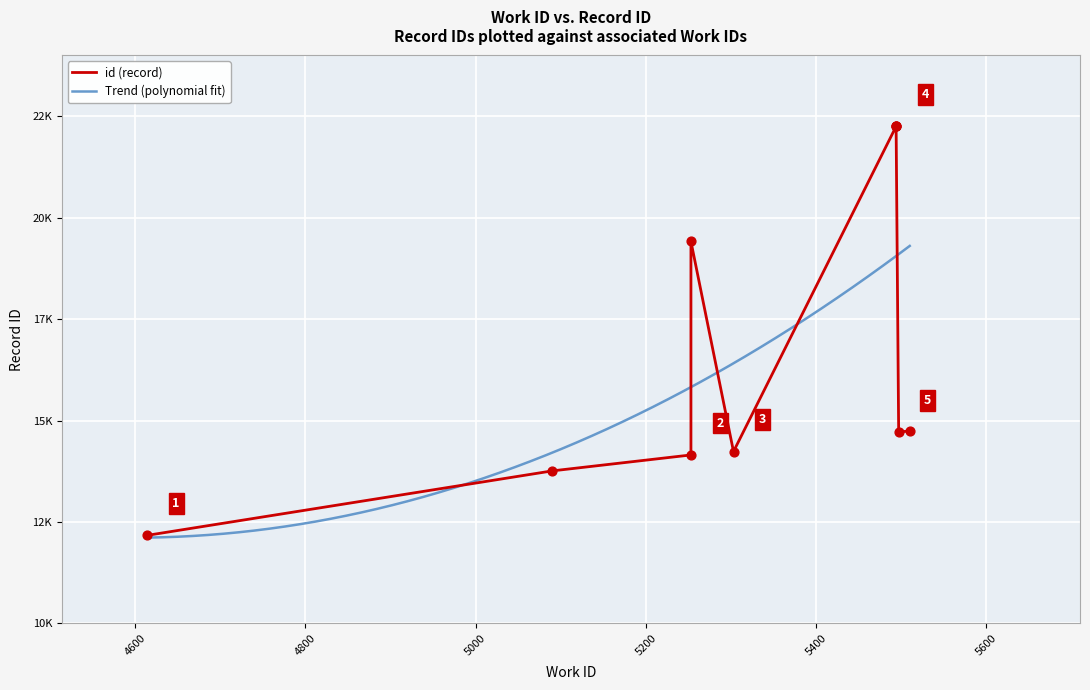

Approximately how many times larger is the value at 4614 compared to 5494?

0.5